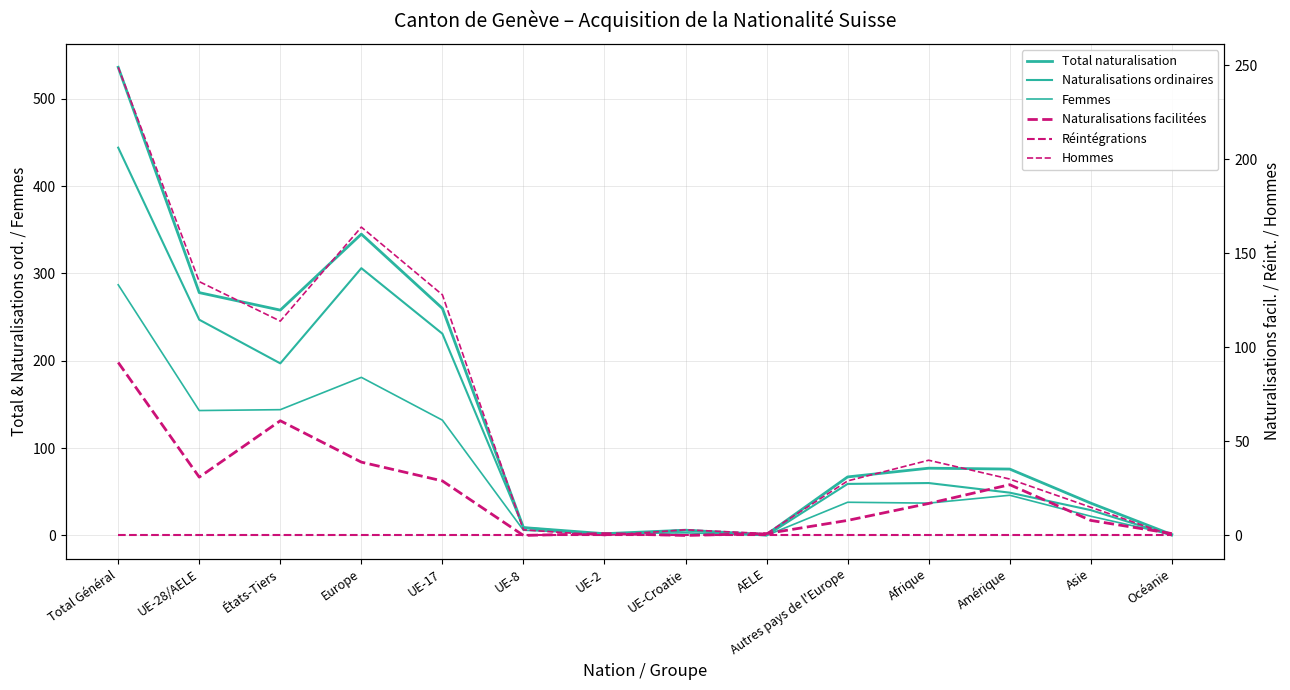

At which label is Réintégrations closest to 0?

Total Général